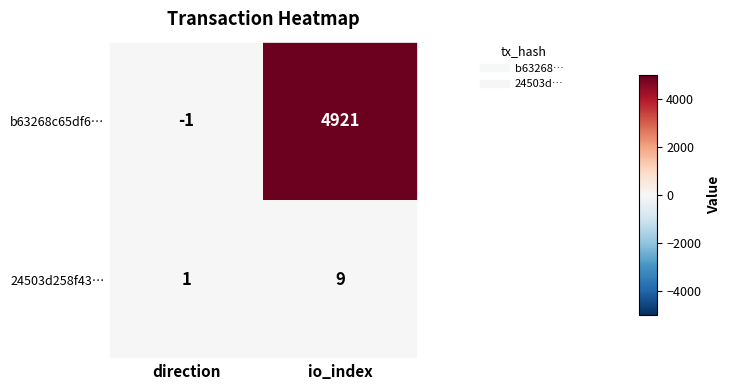

Which series has the widest spread of values?

b63268c65df6…